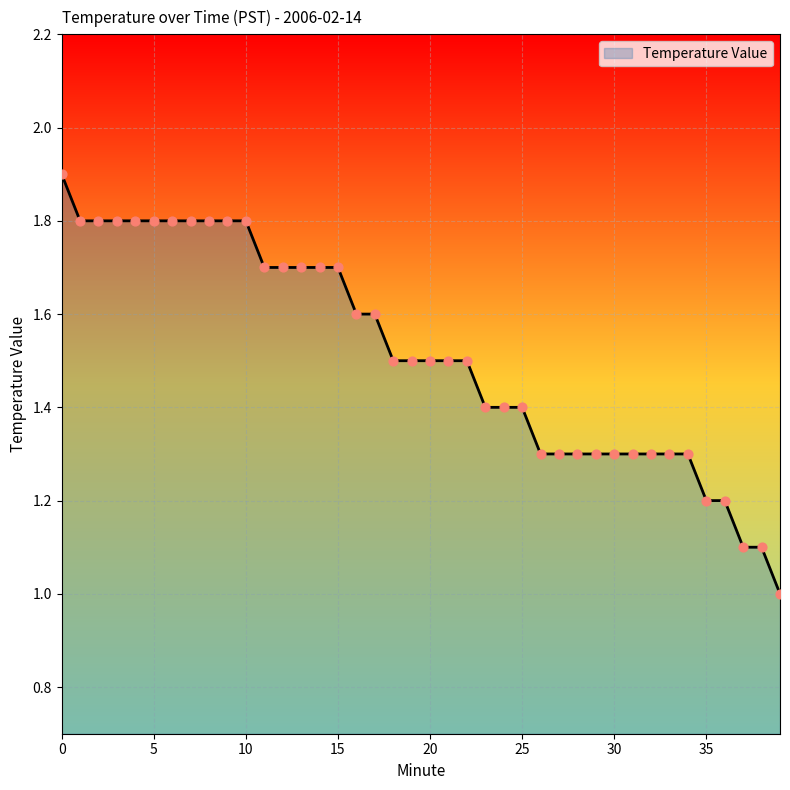

What is the greatest value displayed?

1.9